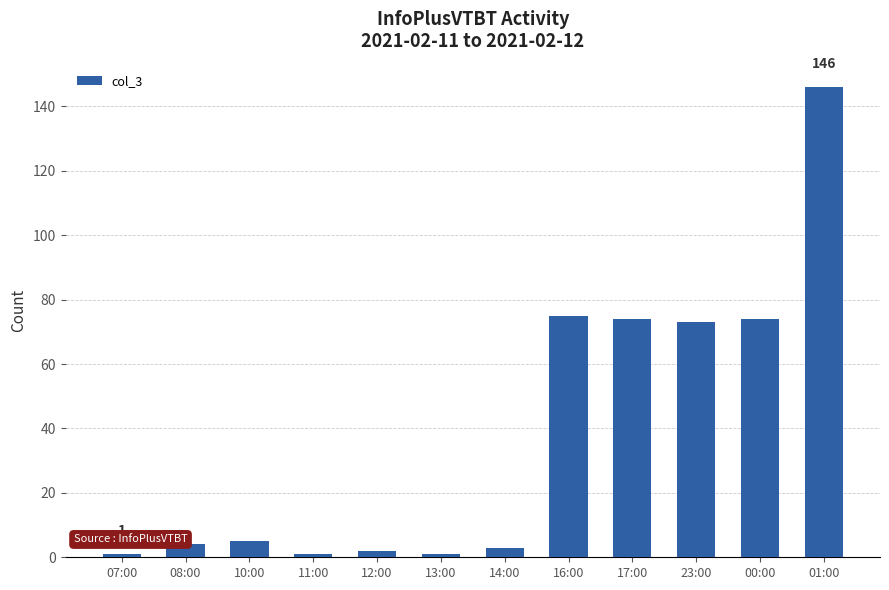

What position from the left is 00:00?

11